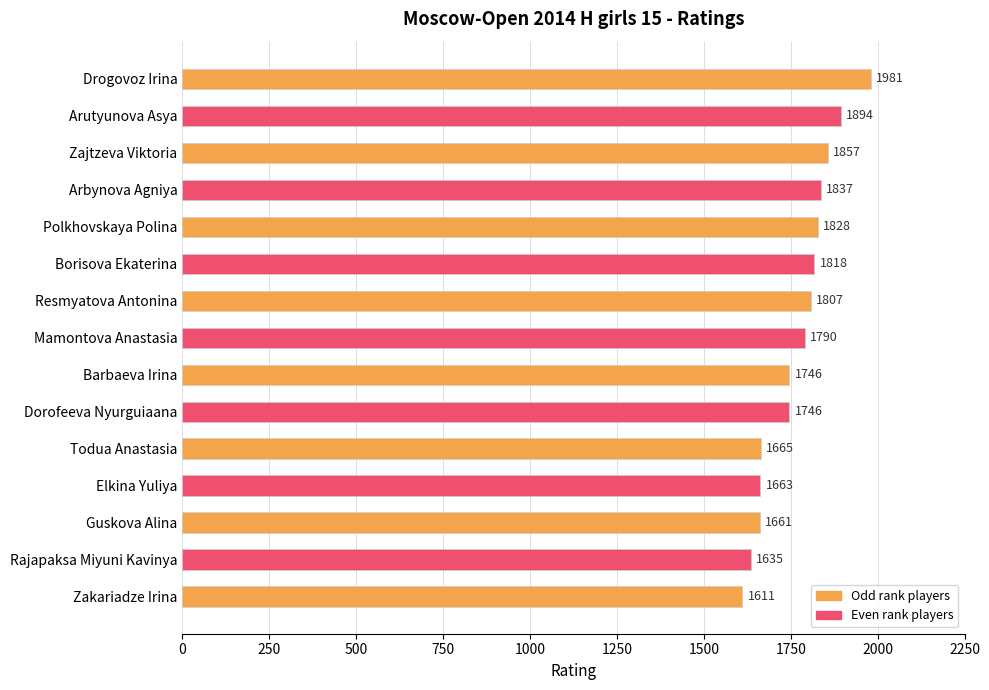

Which label corresponds to the smallest value in the chart?

Zakariadze Irina